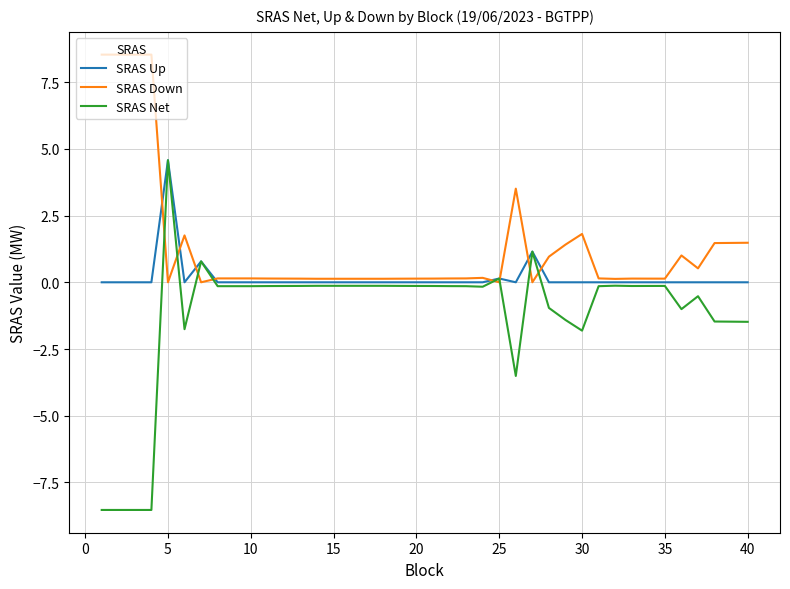

Which series has the largest total across all categories?

SRAS Down